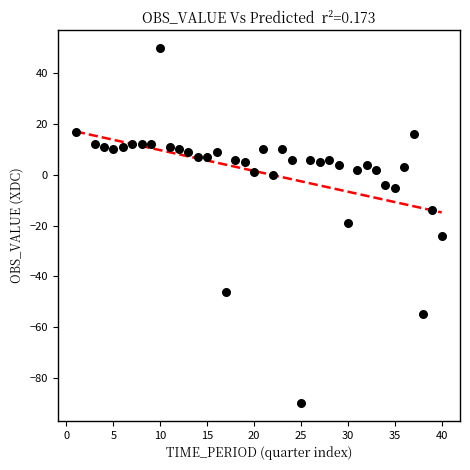

What is the range of X values (max minus min)?

39